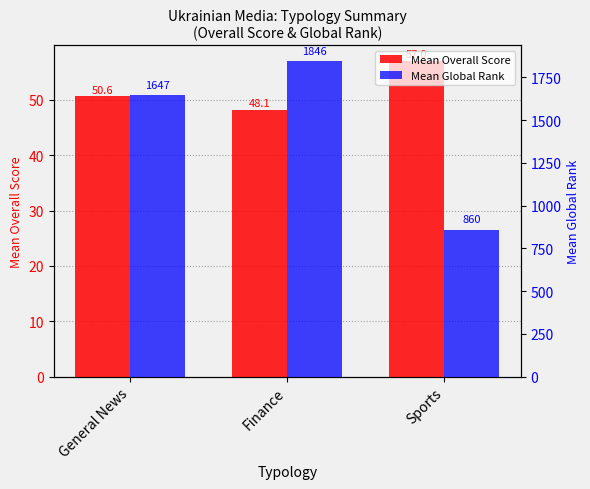

Where does the Mean Overall Score series first go above 50?

General News